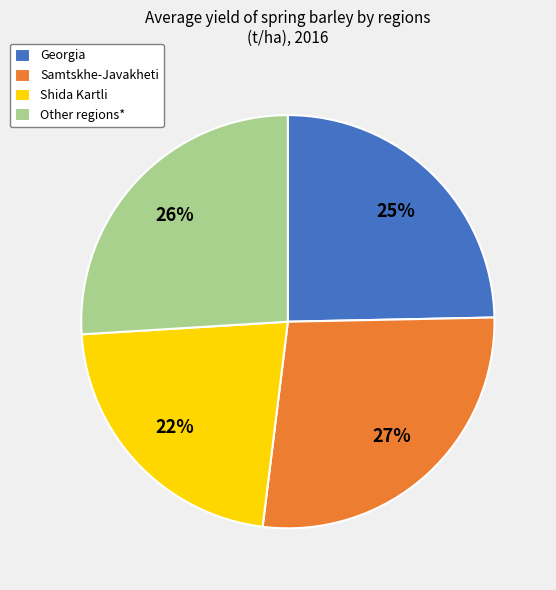

To the nearest percent, what percentage of the pie is Shida Kartli?

22%